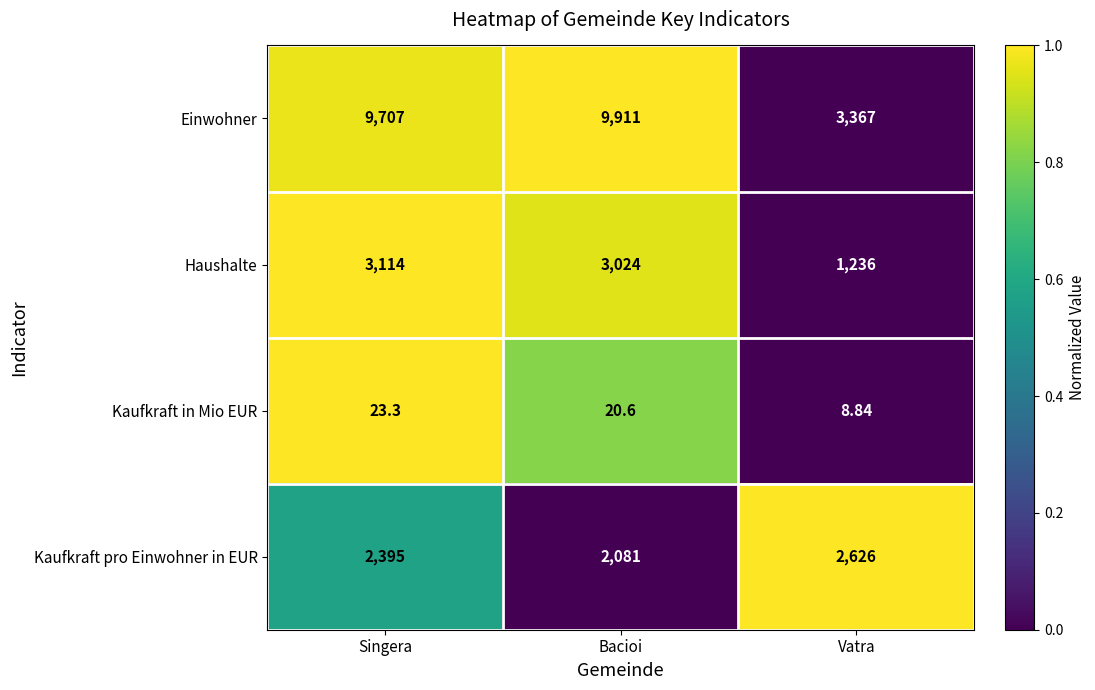

Which series has the largest total across all categories?

Einwohner